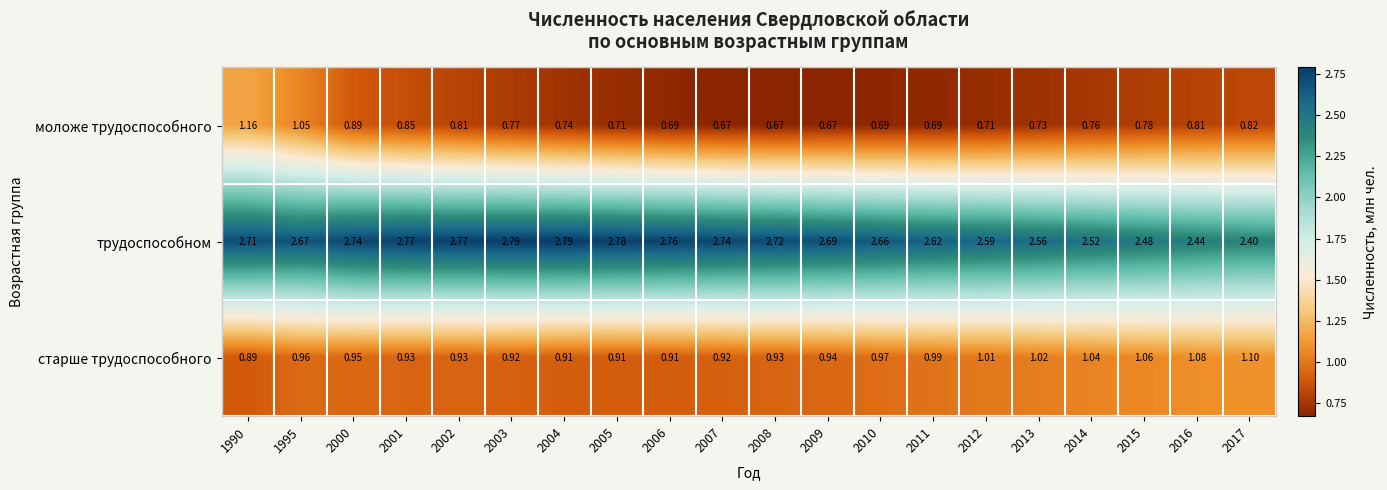

Between 2010 and 2012, which series saw the biggest shift?

трудоспособном